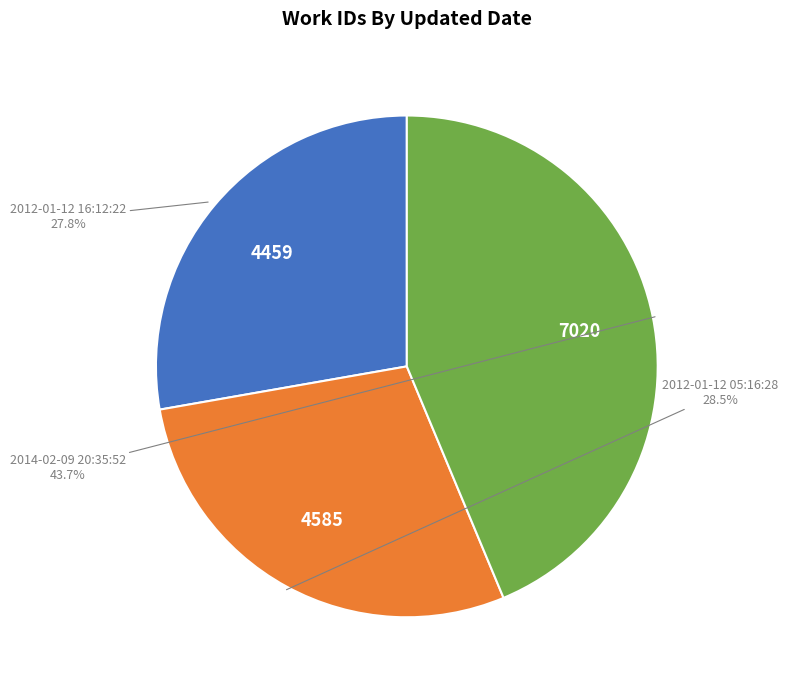

Does any single category account for the majority?

No